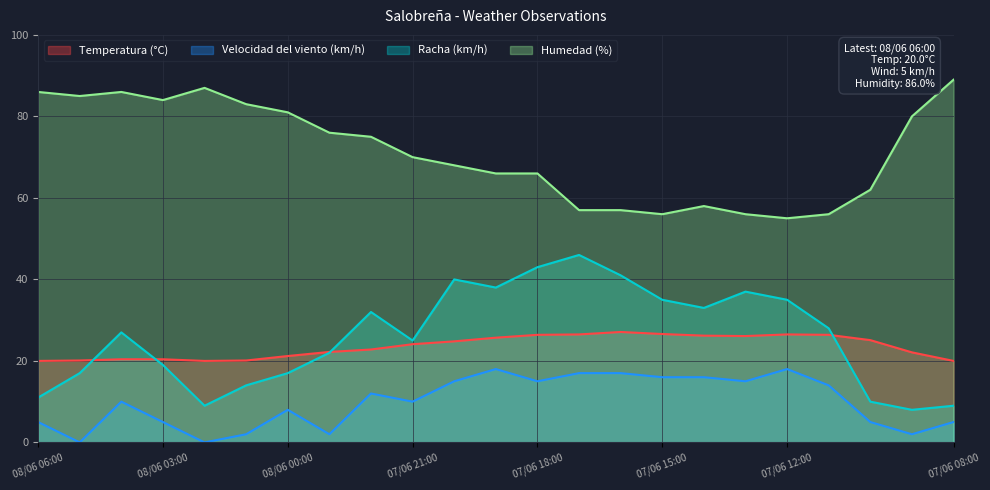

Reading left to right, transcribe all the data shown in this chart.

Temperatura (°C): 08/06 06:00=20.0	08/06 05:00=20.1	08/06 04:00=20.4	08/06 03:00=20.4	08/06 02:00=20.0	08/06 01:00=20.1	08/06 00:00=21.2	07/06 23:00=22.2	07/06 22:00=22.8	07/06 21:00=24.1	07/06 20:00=24.8	07/06 19:00=25.7	07/06 18:00=26.4	07/06 17:00=26.5	07/06 16:00=27.1	07/06 15:00=26.6	07/06 14:00=26.2	07/06 13:00=26.1	07/06 12:00=26.5	07/06 11:00=26.4	07/06 10:00=25.1	07/06 09:00=22.1	07/06 08:00=20.0
Velocidad del viento (km/h): 08/06 06:00=5.0	08/06 05:00=0.0	08/06 04:00=10.0	08/06 03:00=5.0	08/06 02:00=0.0	08/06 01:00=2.0	08/06 00:00=8.0	07/06 23:00=2.0	07/06 22:00=12.0	07/06 21:00=10.0	07/06 20:00=15.0	07/06 19:00=18.0	07/06 18:00=15.0	07/06 17:00=17.0	07/06 16:00=17.0	07/06 15:00=16.0	07/06 14:00=16.0	07/06 13:00=15.0	07/06 12:00=18.0	07/06 11:00=14.0	07/06 10:00=5.0	07/06 09:00=2.0	07/06 08:00=5.0
Racha (km/h): 08/06 06:00=11.0	08/06 05:00=17.0	08/06 04:00=27.0	08/06 03:00=19.0	08/06 02:00=9.0	08/06 01:00=14.0	08/06 00:00=17.0	07/06 23:00=22.0	07/06 22:00=32.0	07/06 21:00=25.0	07/06 20:00=40.0	07/06 19:00=38.0	07/06 18:00=43.0	07/06 17:00=46.0	07/06 16:00=41.0	07/06 15:00=35.0	07/06 14:00=33.0	07/06 13:00=37.0	07/06 12:00=35.0	07/06 11:00=28.0	07/06 10:00=10.0	07/06 09:00=8.0	07/06 08:00=9.0
Humedad (%): 08/06 06:00=86.0	08/06 05:00=85.0	08/06 04:00=86.0	08/06 03:00=84.0	08/06 02:00=87.0	08/06 01:00=83.0	08/06 00:00=81.0	07/06 23:00=76.0	07/06 22:00=75.0	07/06 21:00=70.0	07/06 20:00=68.0	07/06 19:00=66.0	07/06 18:00=66.0	07/06 17:00=57.0	07/06 16:00=57.0	07/06 15:00=56.0	07/06 14:00=58.0	07/06 13:00=56.0	07/06 12:00=55.0	07/06 11:00=56.0	07/06 10:00=62.0	07/06 09:00=80.0	07/06 08:00=89.0